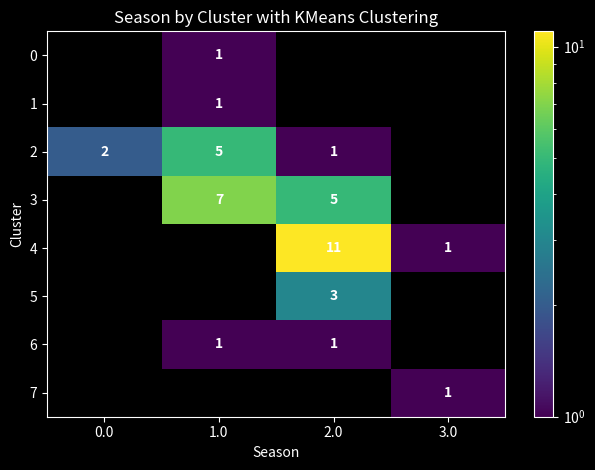

True or false: 4 has a value of 1 at 3.0.

True